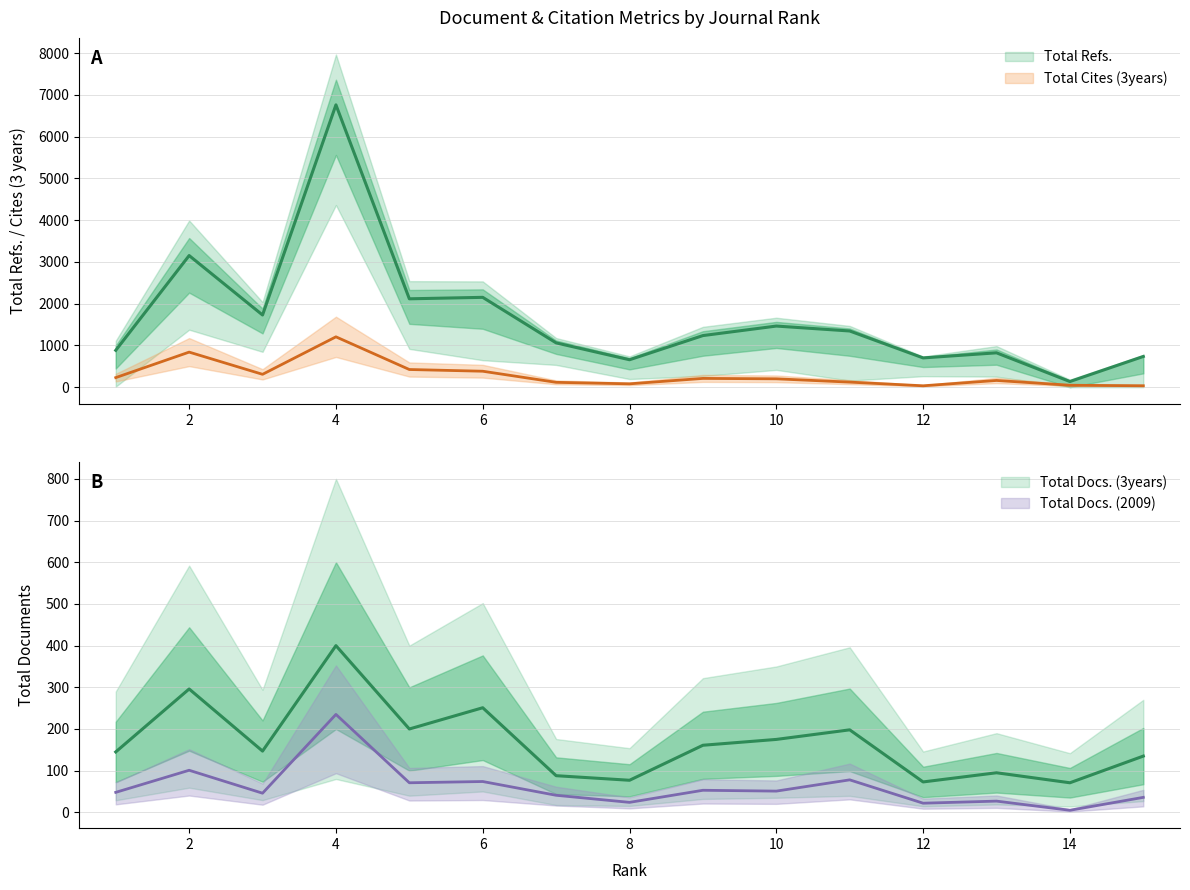

True or false: Total Docs. (2009) has more than 2 points higher than both neighbors.

True